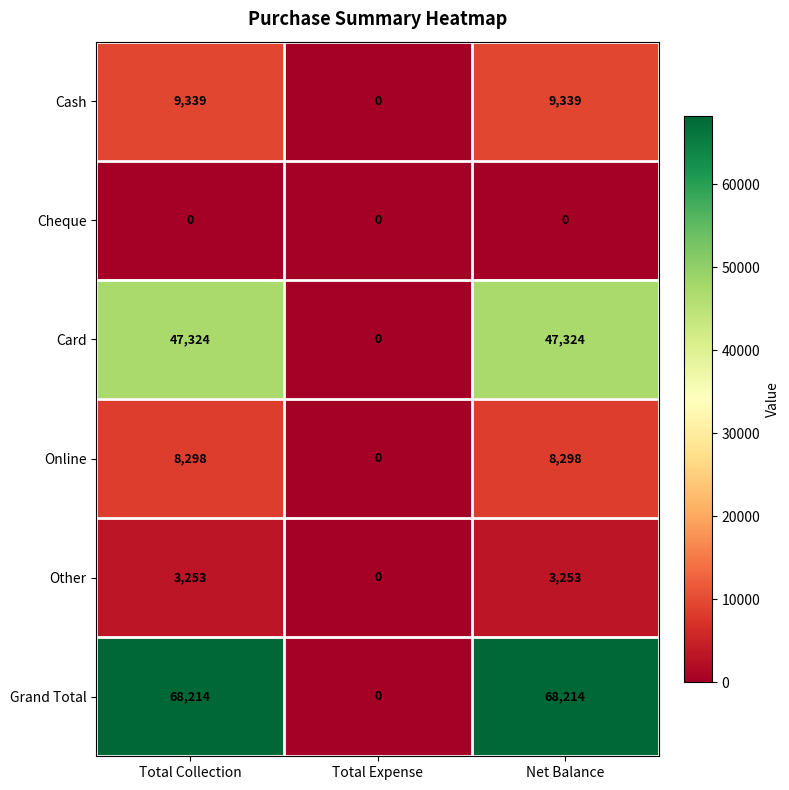

The value of Card at Net Balance is 19798. True or false?

False